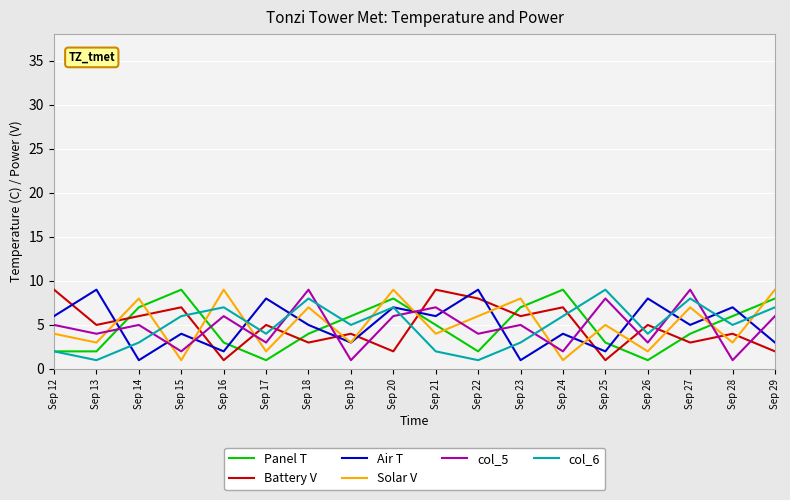

How many categories are shown in the chart?

18